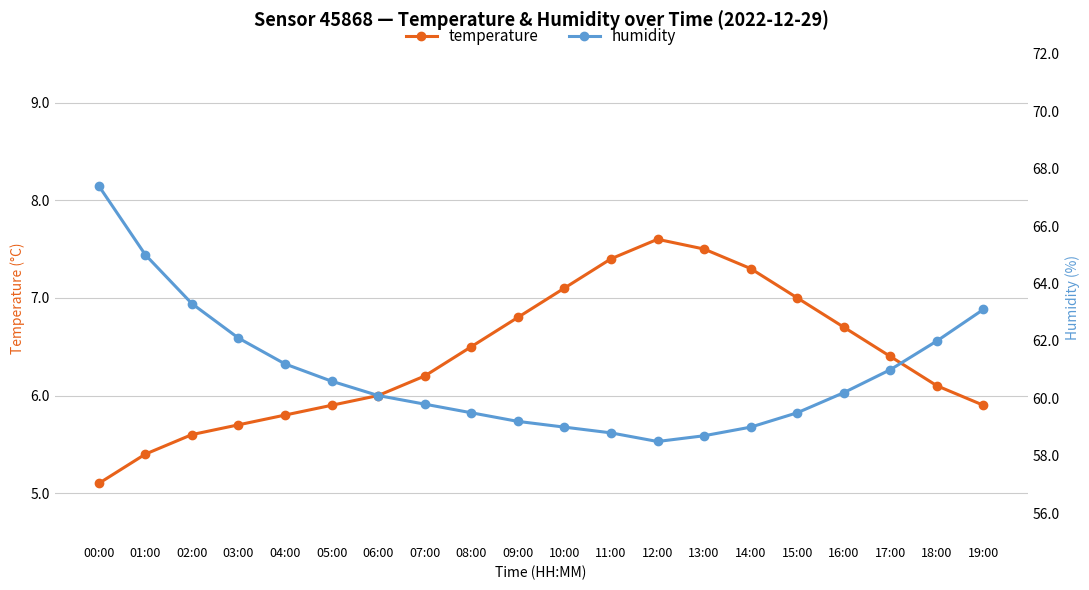

The value of humidity at 19:00 is 63.1. True or false?

True